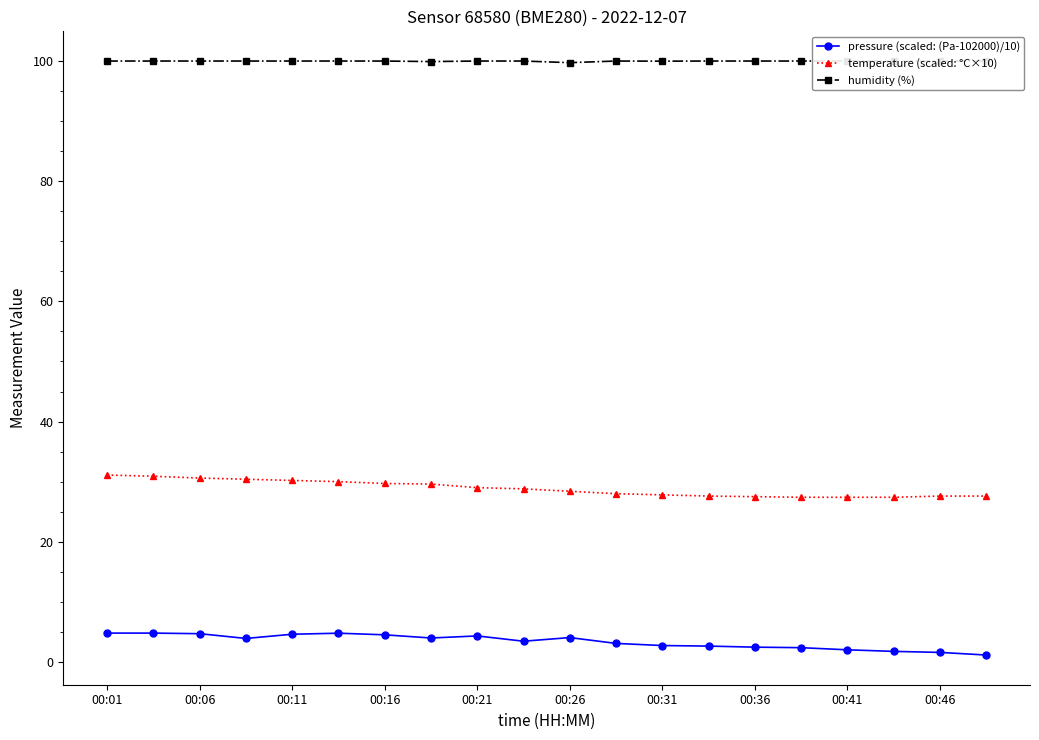

At how many categories does at least one series exceed 67?

20